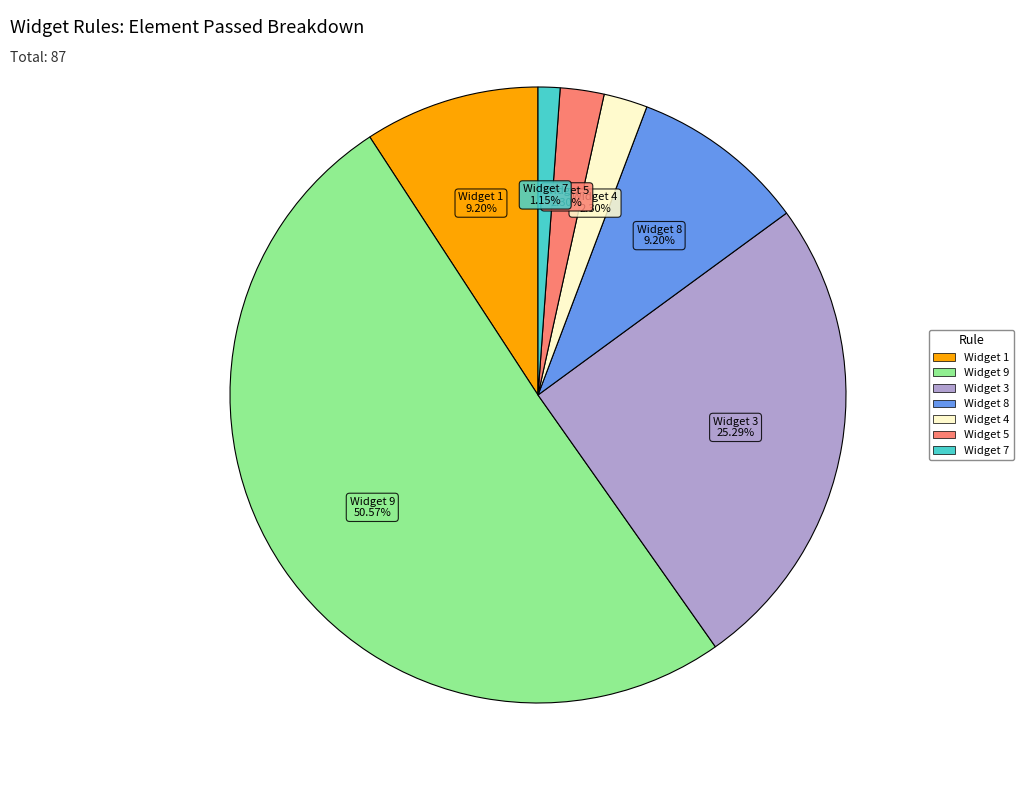

How many slices are in this pie chart?

7